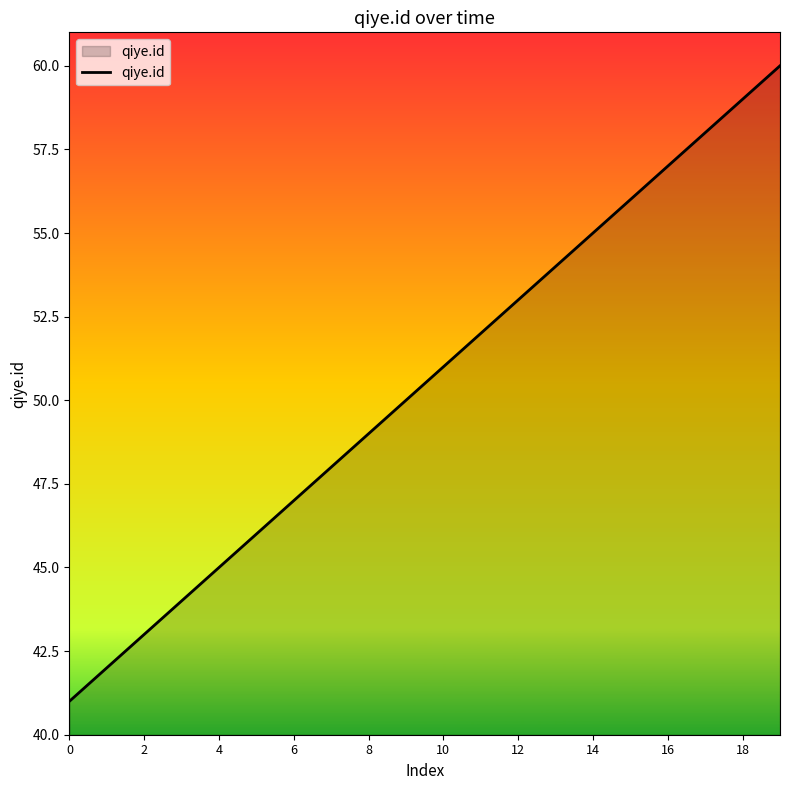

What is the difference between the maximum and minimum values?

19